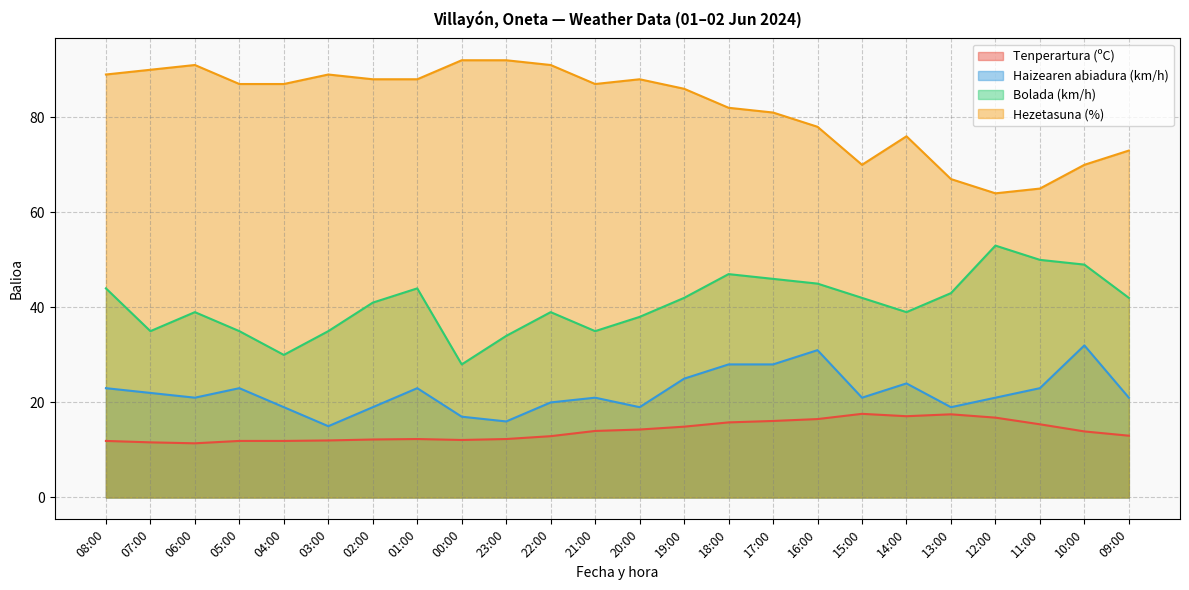

True or false: Hezetasuna (%) and Tenperartura (ºC) cross at least once.

False